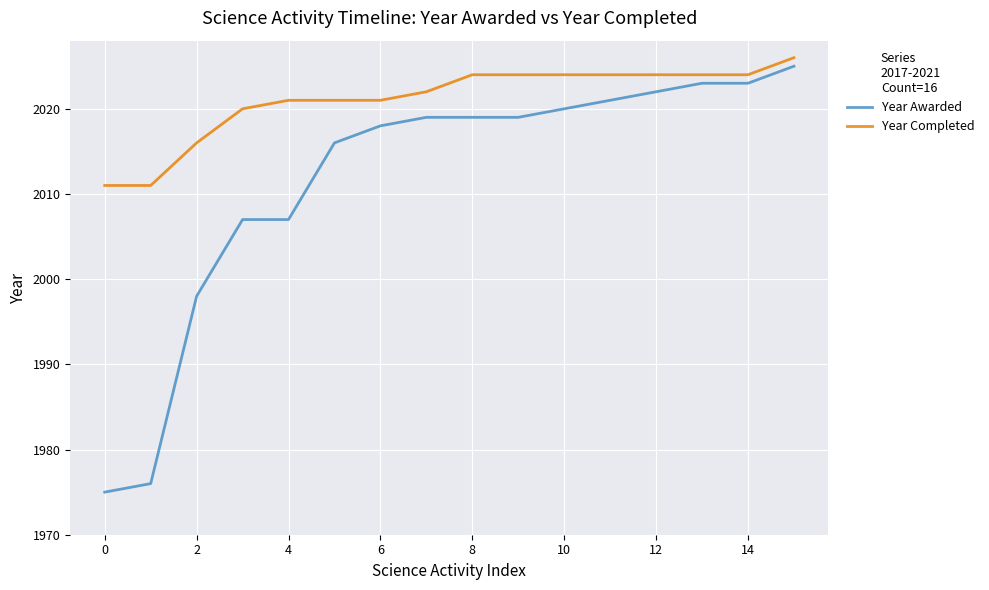

Which series has the widest spread of values?

Year Awarded